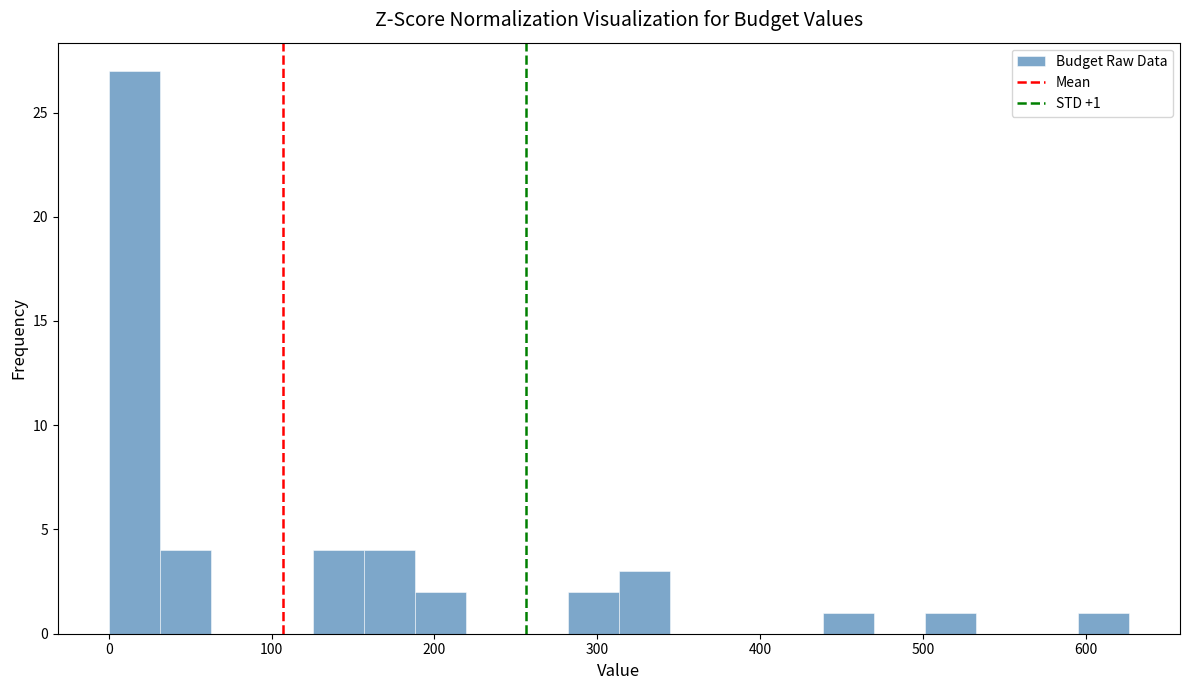

Read against the x-axis, roughly where is the centre of the tallest bar?

20